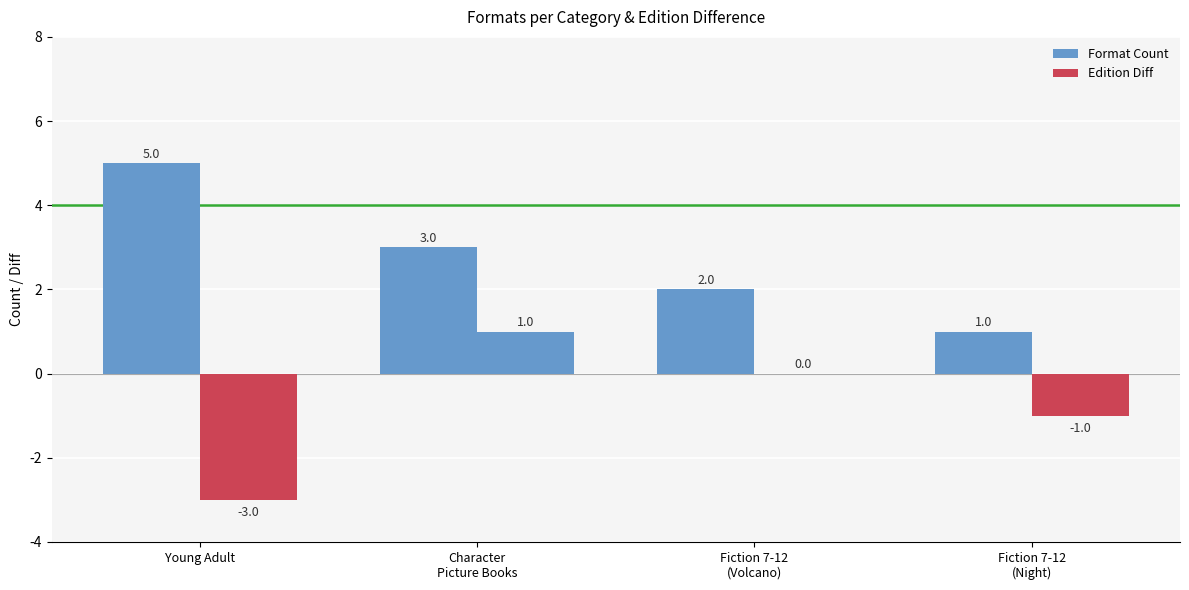

What position from the right is Character
Picture Books?

3